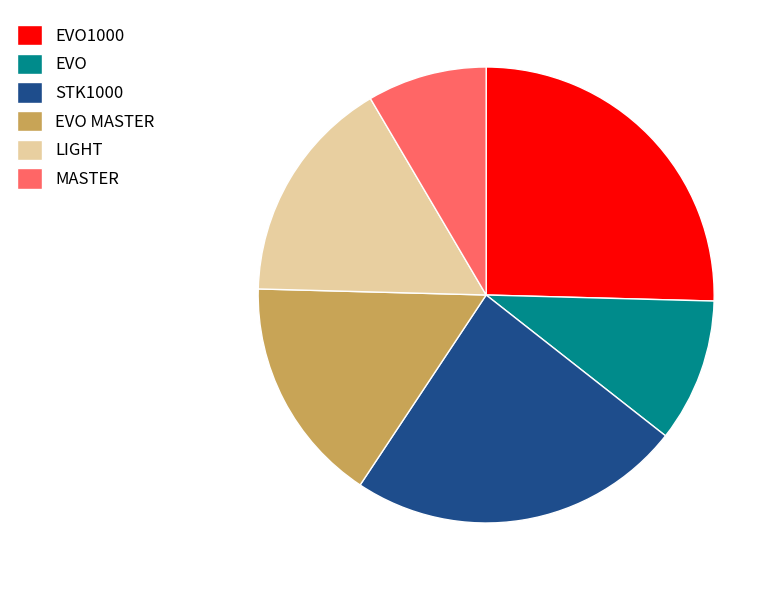

Approximately how many times larger is the value at STK1000 compared to EVO?

2.3